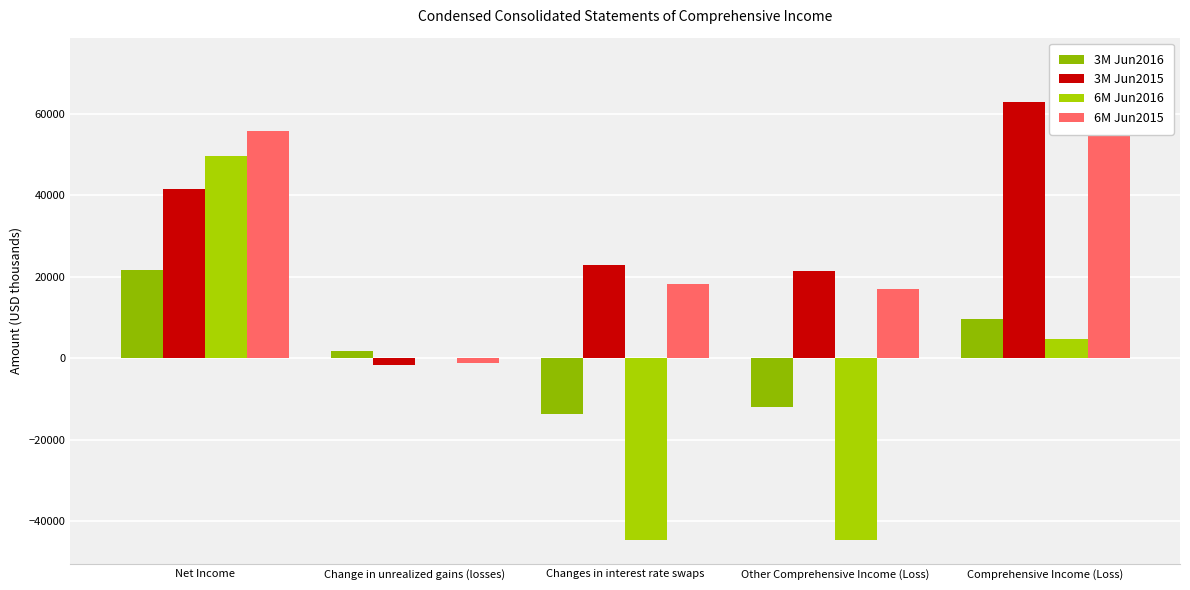

At which category is the sum across all series the highest?

Net Income